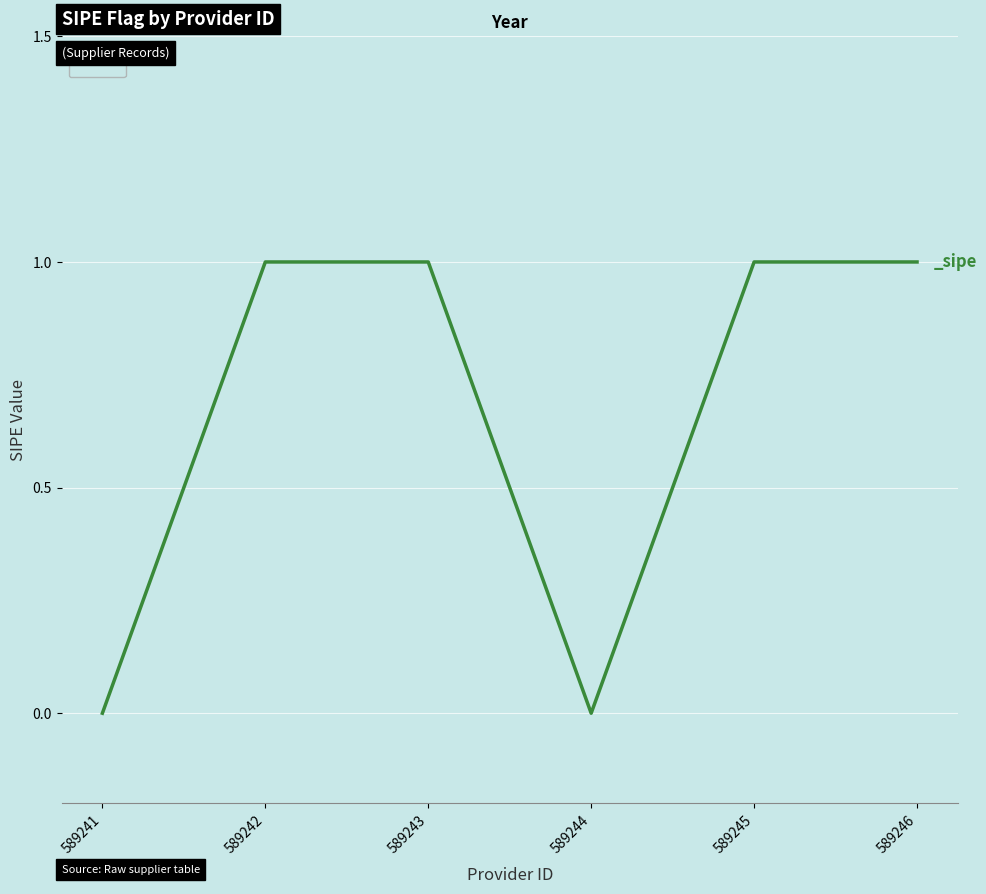

What is the maximum value shown in the chart?

1